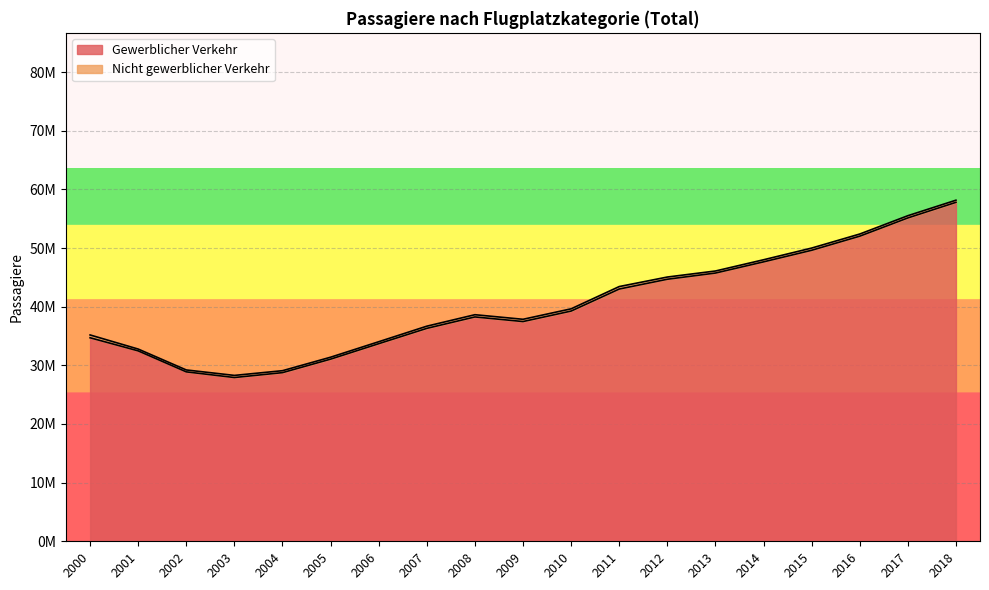

List the labels in order of value, largest first.

2018, 2017, 2016, 2015, 2014, 2013, 2012, 2011, 2010, 2008, 2009, 2007, 2000, 2006, 2001, 2005, 2002, 2004, 2003